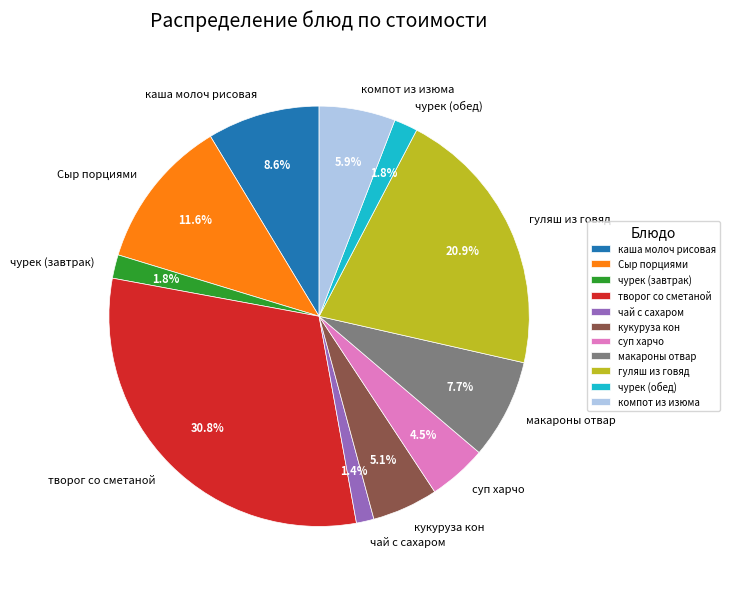

Which category has the biggest portion of the pie?

творог со сметаной